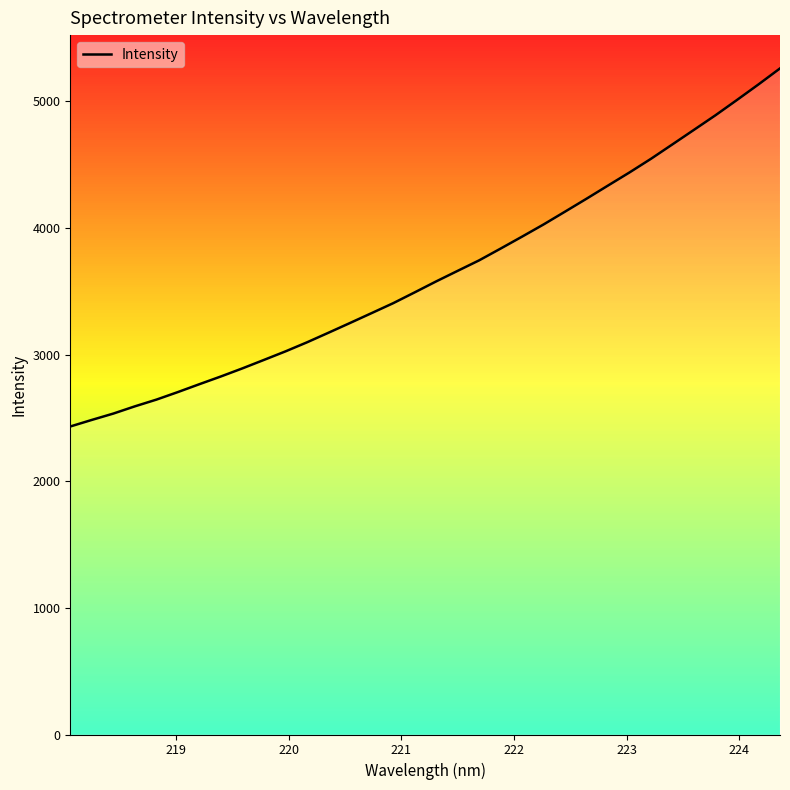

What is the minimum value shown in the chart?

2432.9